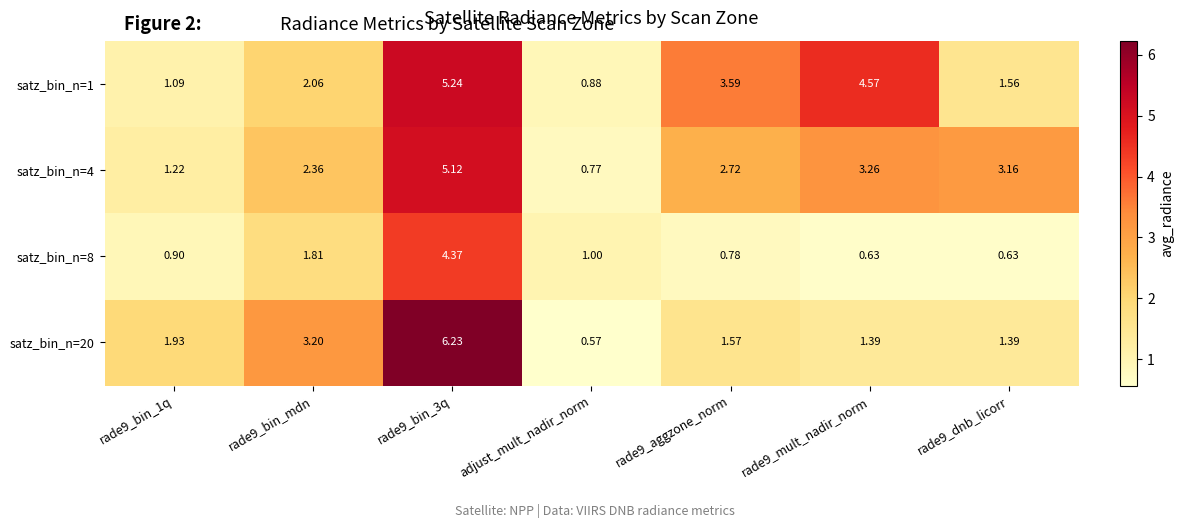

Which label corresponds to the smallest value in the chart?

adjust_mult_nadir_norm